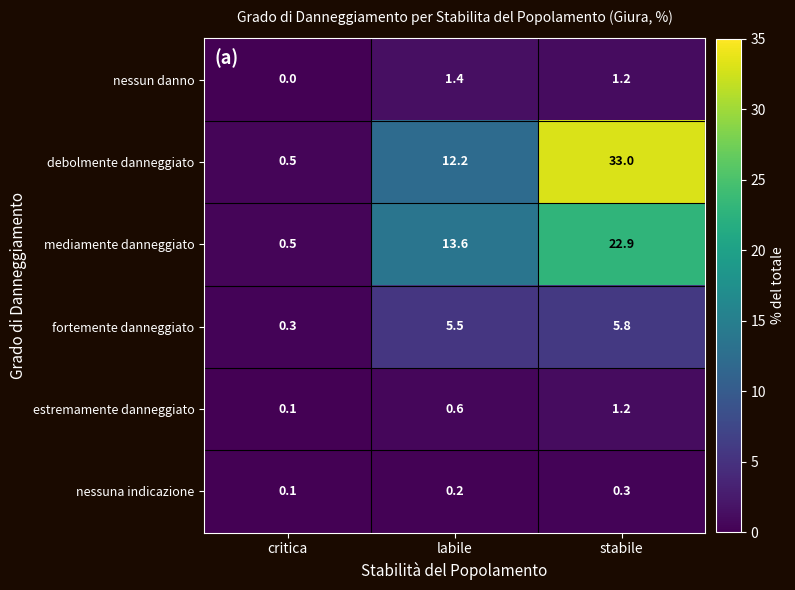

Which series has the largest total across all categories?

debolmente danneggiato